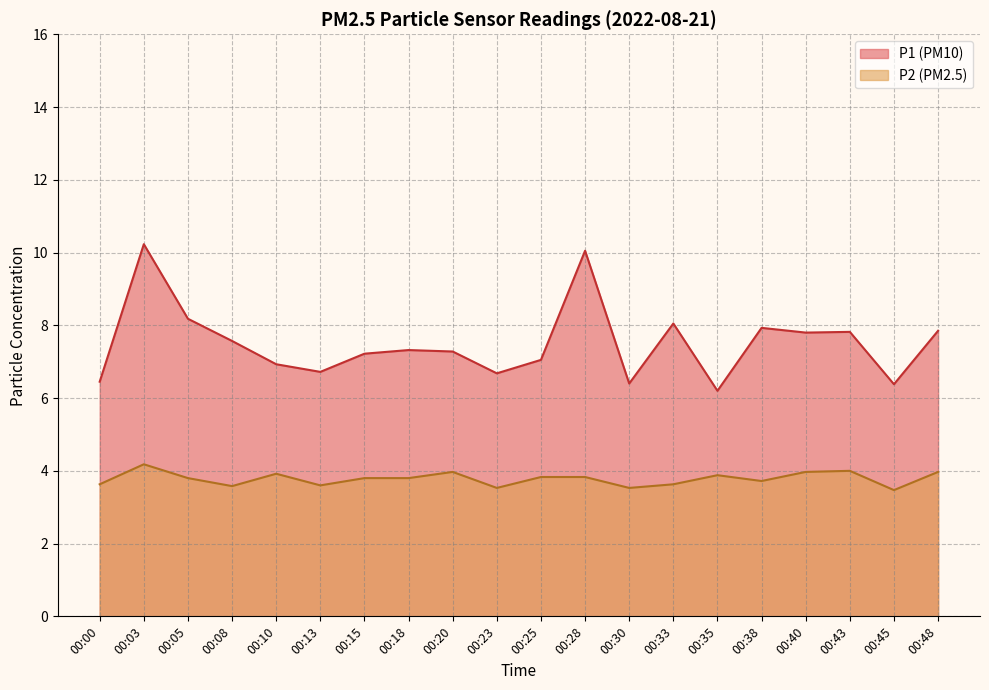

At which label does P1 reach its peak?

00:03